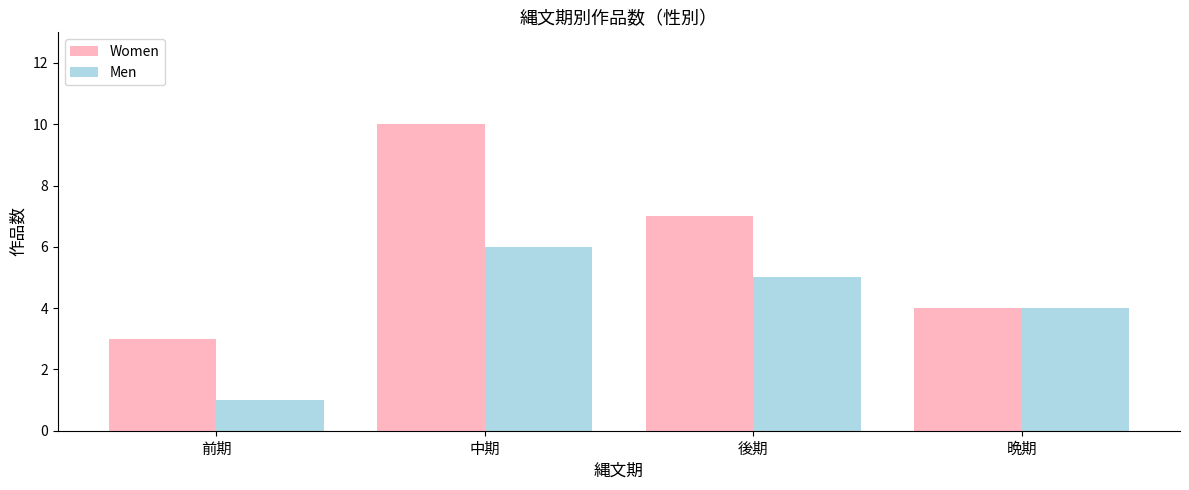

What position from the right is 前期?

4